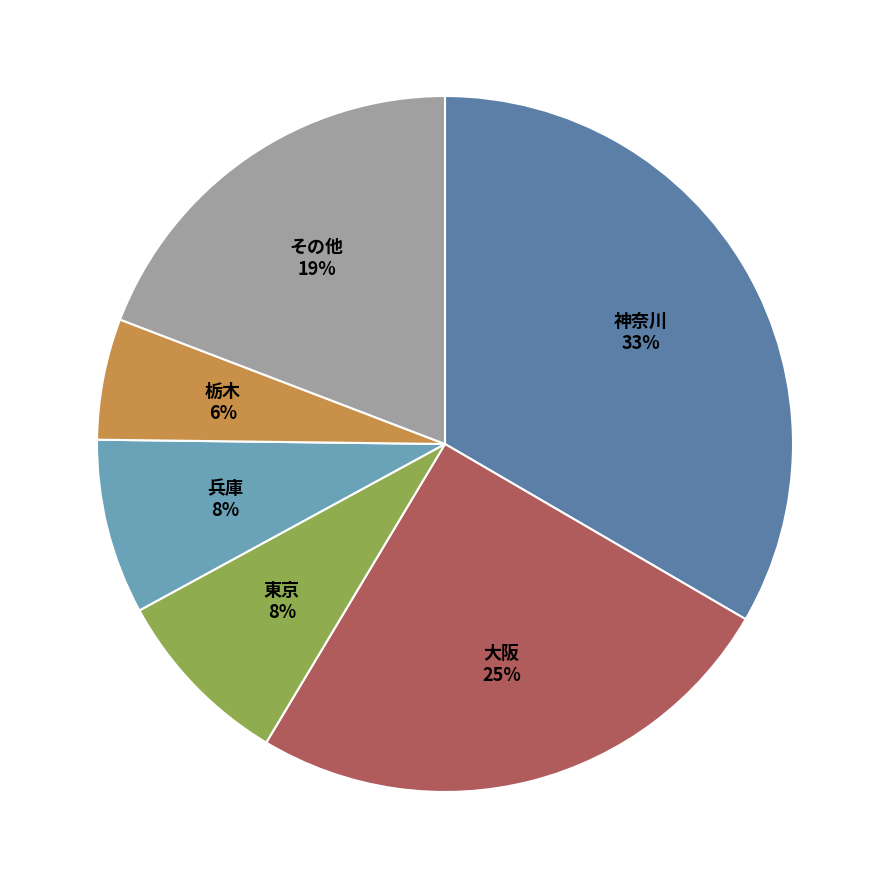

Is there a majority slice in this chart?

No